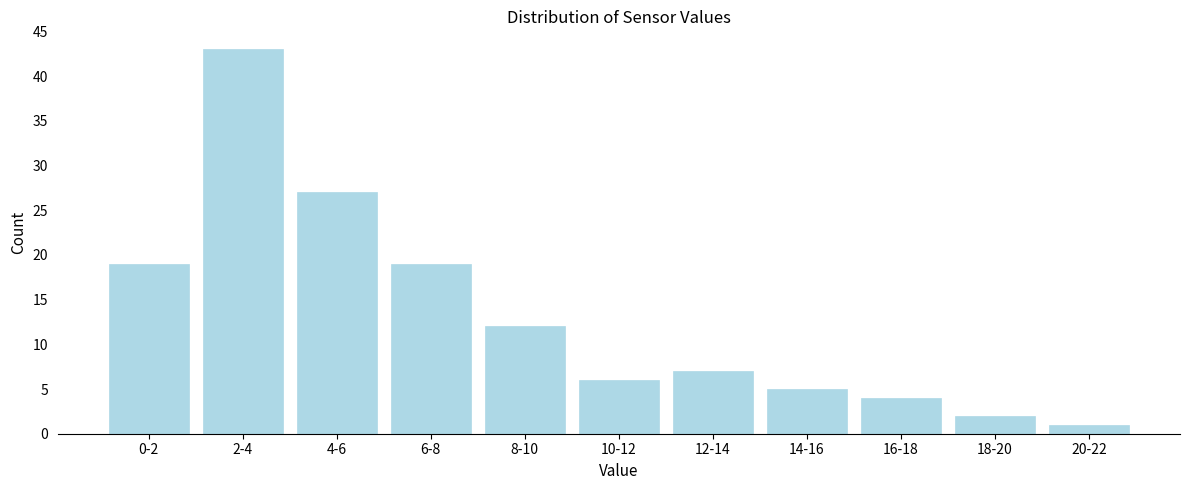

Reading left to right, what are all the values shown in this chart?

0-2=19	2-4=43	4-6=27	6-8=19	8-10=12	10-12=6	12-14=7	14-16=5	16-18=4	18-20=2	20-22=1